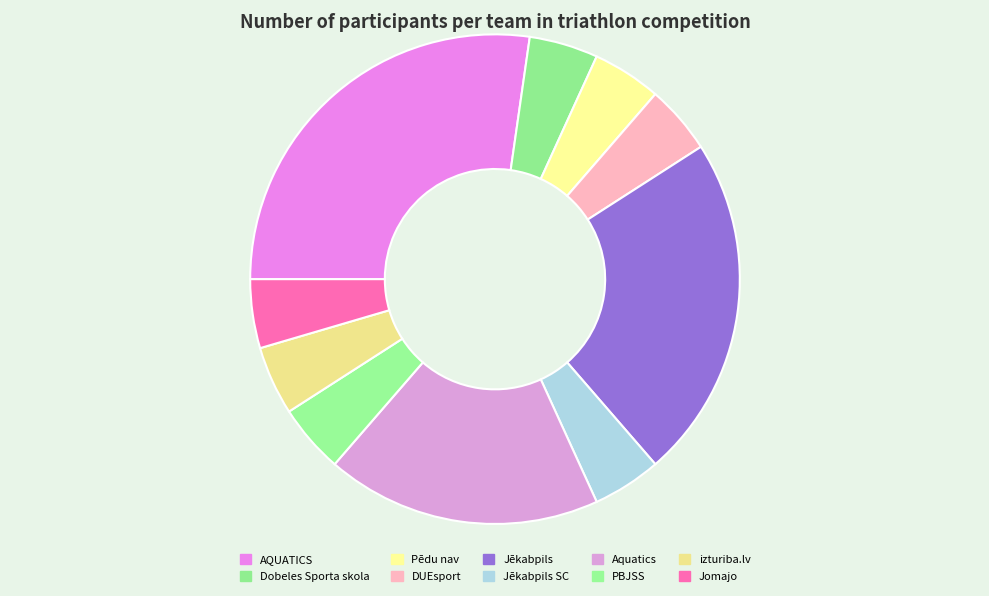

To the nearest percent, what is the average slice percentage?

10%